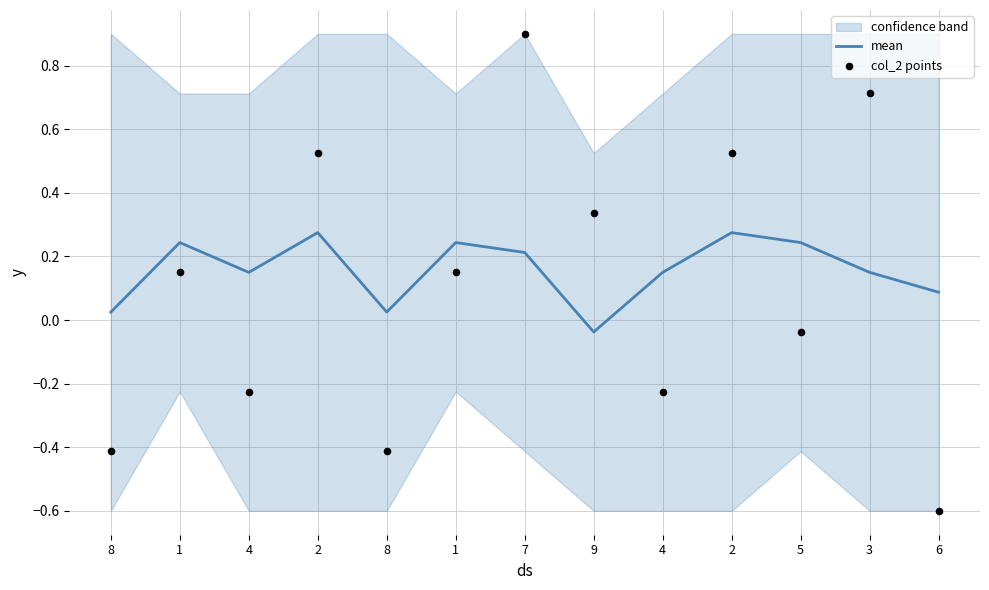

Which series reaches the minimum Y coordinate?

col_2 points